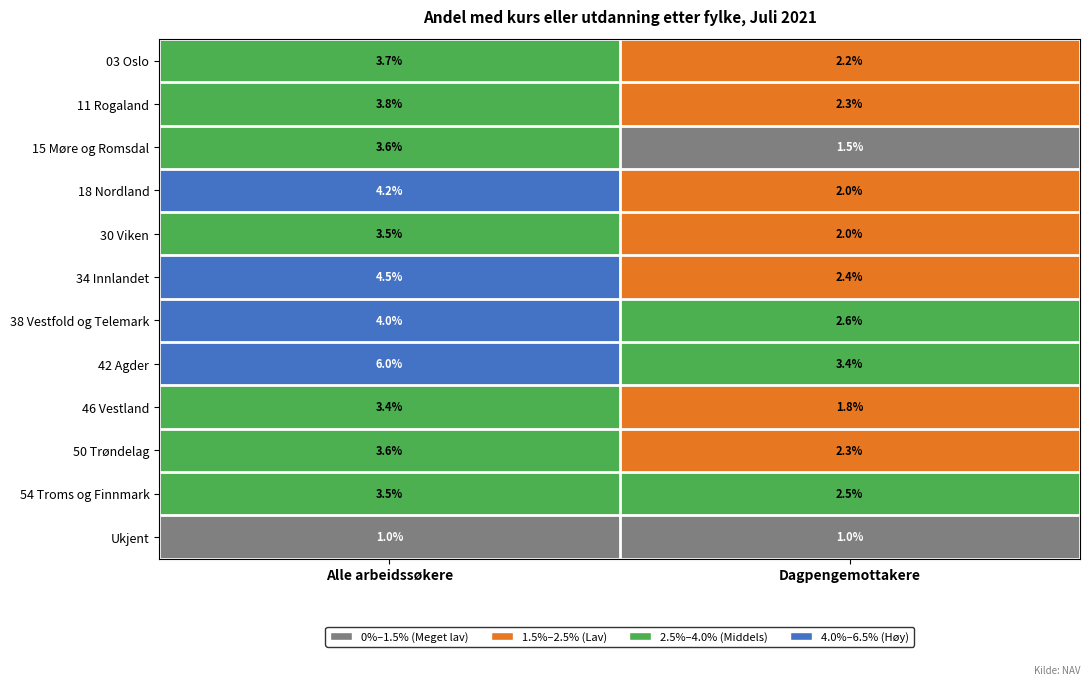

True or false: Ukjent has a value of 1.0 at Dagpengemottakere.

True